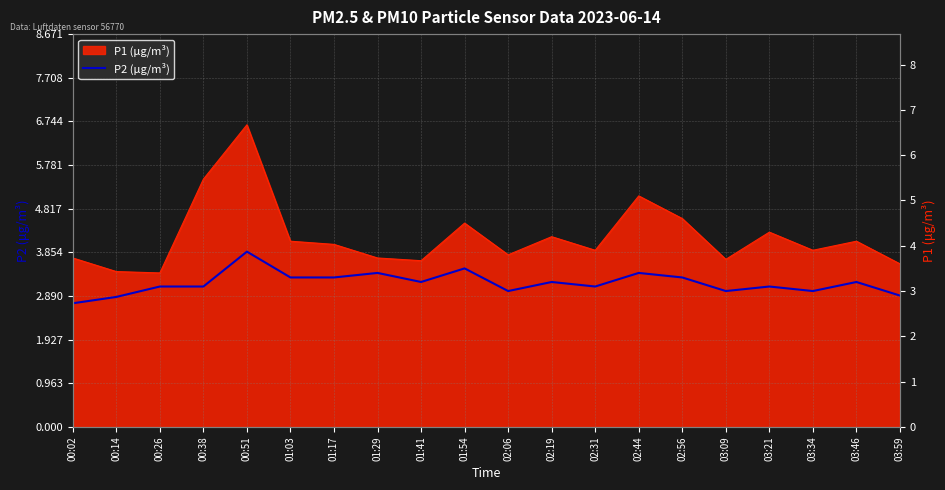

Rank the categories by value from lowest to highest.

00:02, 00:14, 03:59, 02:06, 03:09, 03:34, 00:26, 00:38, 02:31, 03:21, 01:41, 02:19, 03:46, 01:03, 01:17, 02:56, 01:29, 02:44, 01:54, 00:51